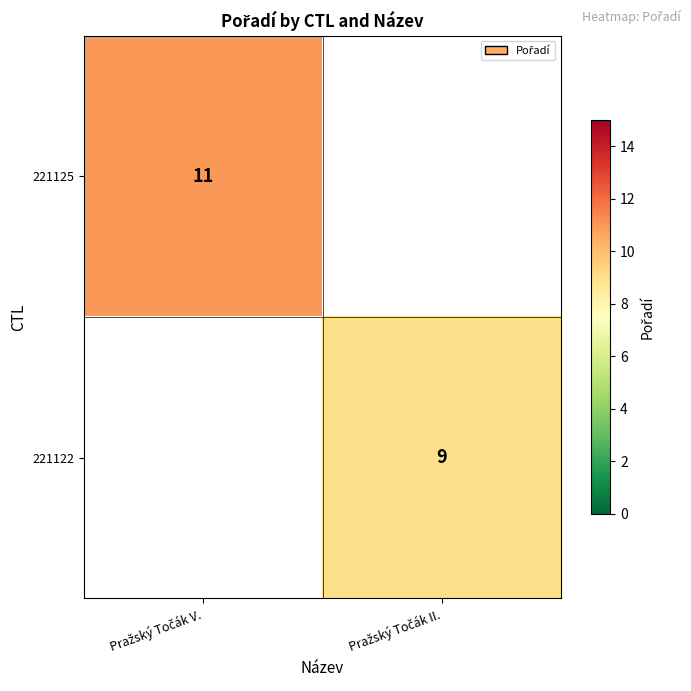

Is the value of 221125 at Pražský Točák II. greater than the value of 221122 at Pražský Točák V.?

No